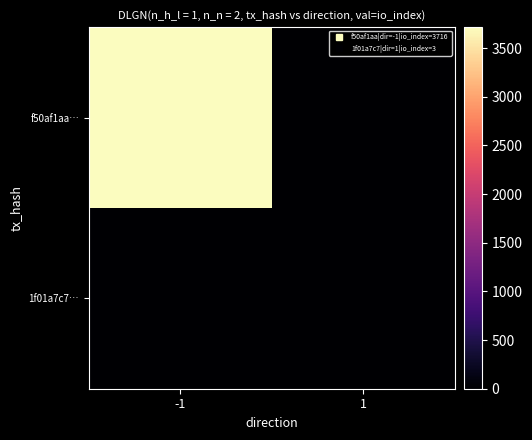

How many distinct data groups are displayed?

2